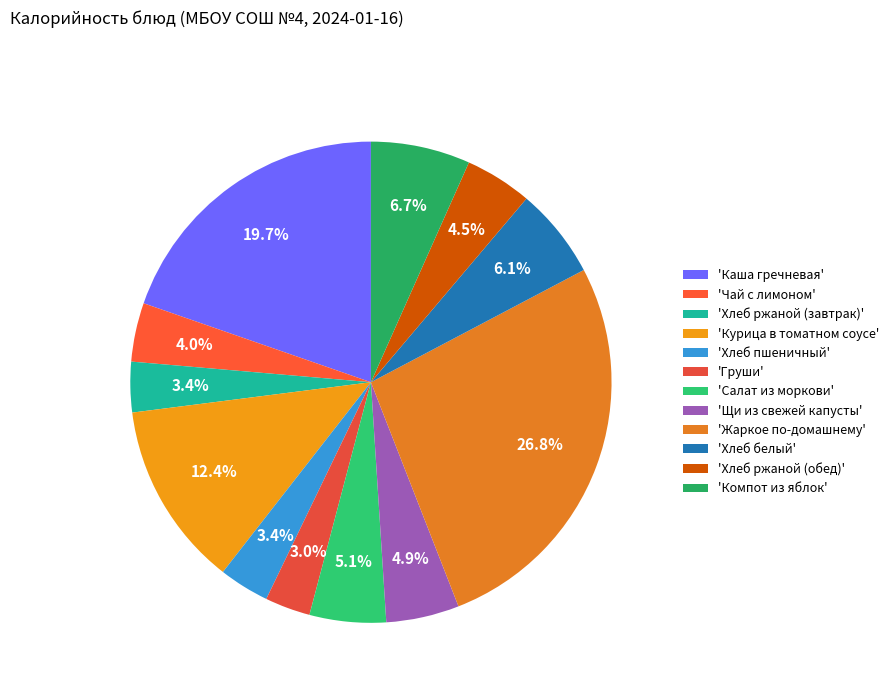

How many segments does this pie chart have?

12